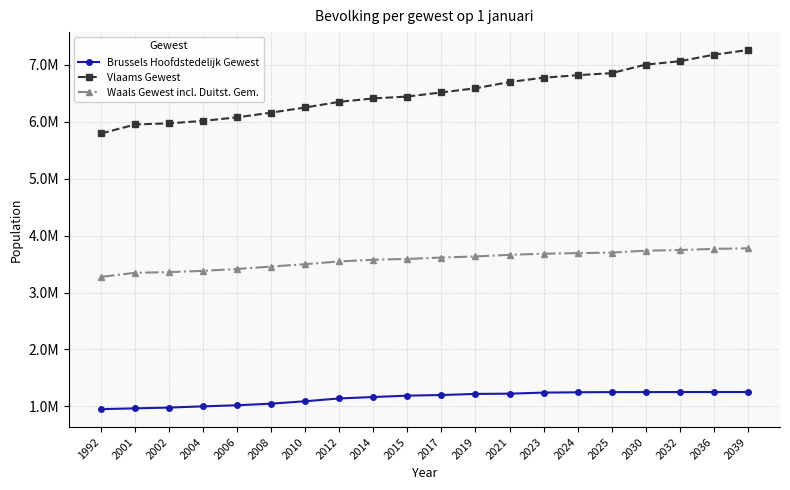

What are all the series names shown in the legend?

Brussels Hoofdstedelijk Gewest, Vlaams Gewest, Waals Gewest incl. Duitst. Gem.